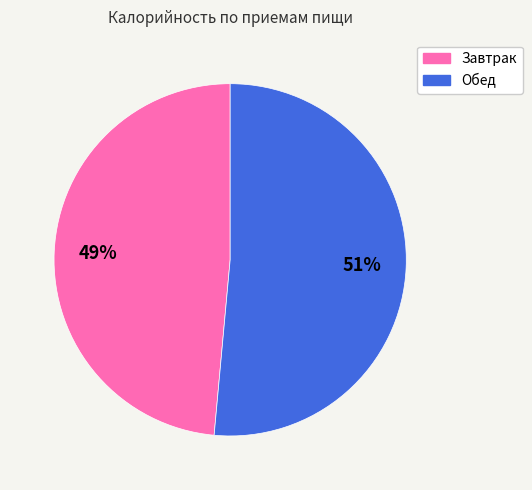

What is the smallest slice in the pie chart?

Завтрак